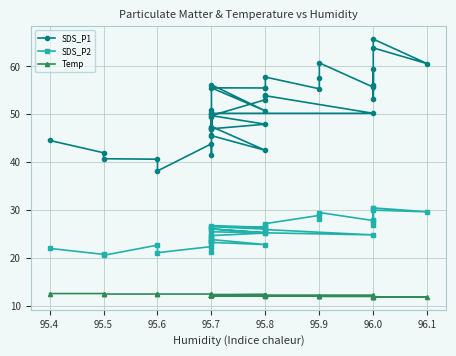

Which series has the largest total across all categories?

SDS_P1